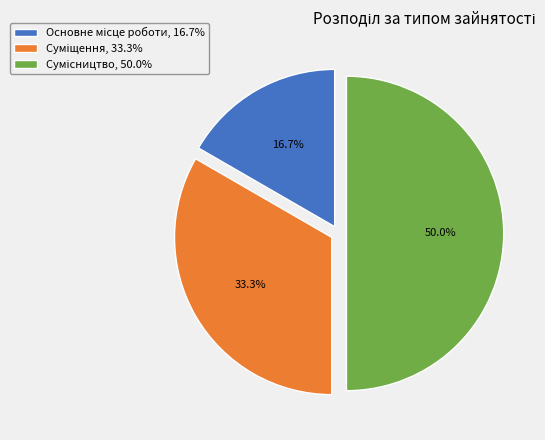

To the nearest percent, what portion does Сумісництво represent?

50%